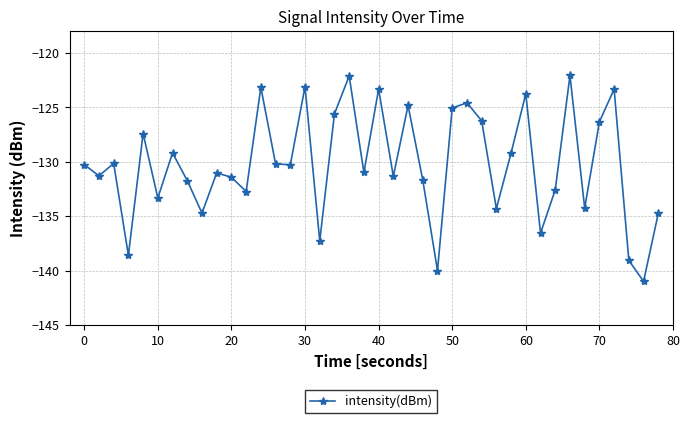

What is the sum of all values?

-5208.6